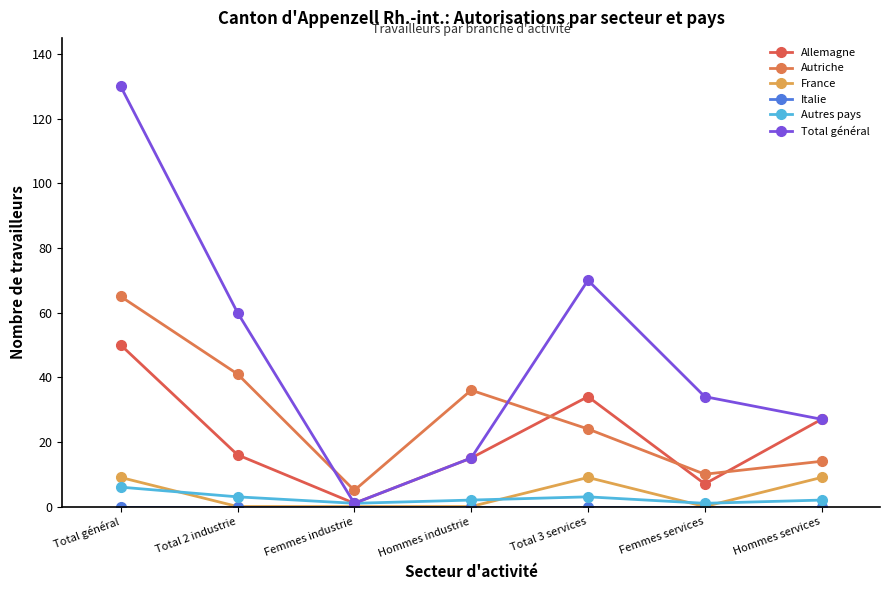

At which category is the sum across all series the highest?

Total général